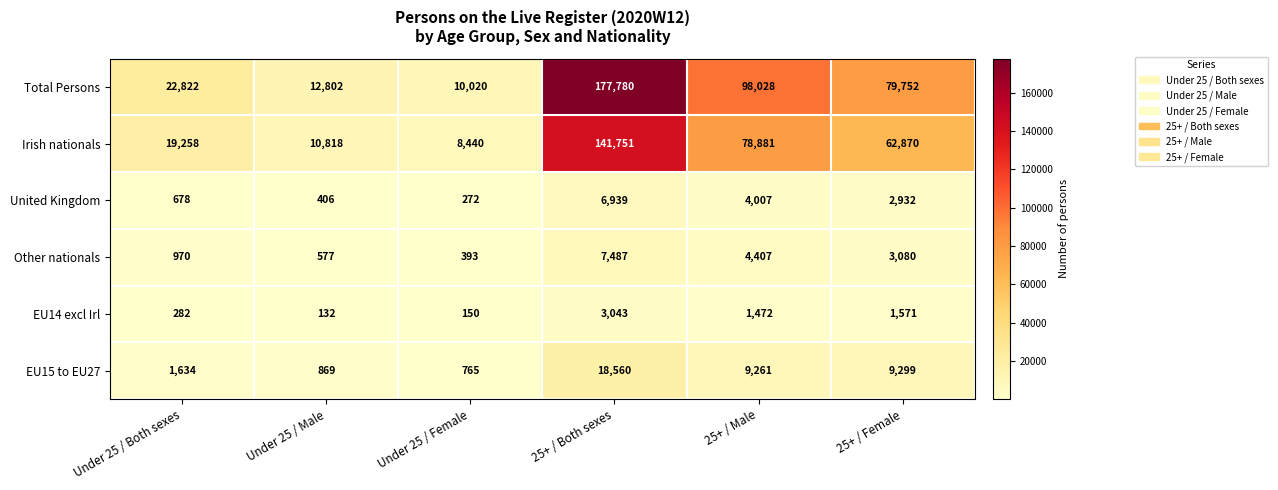

What is the sum of all United Kingdom values?

15234